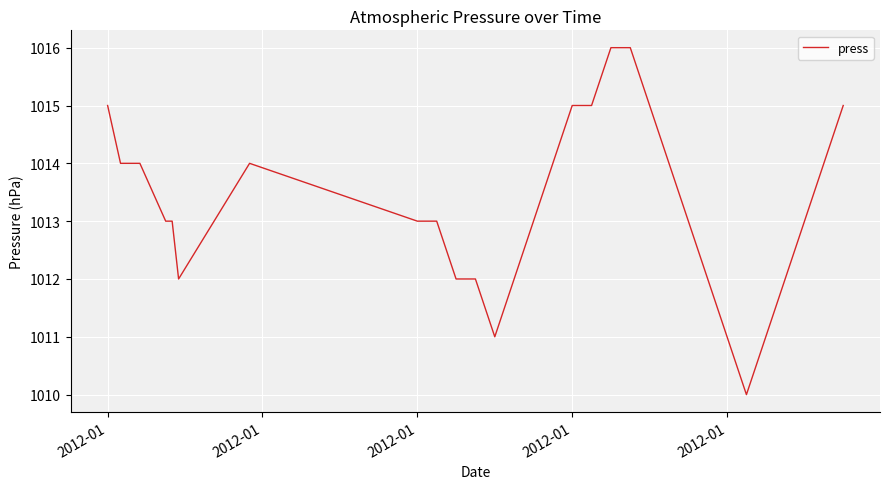

What is the difference between the maximum and minimum values?

6